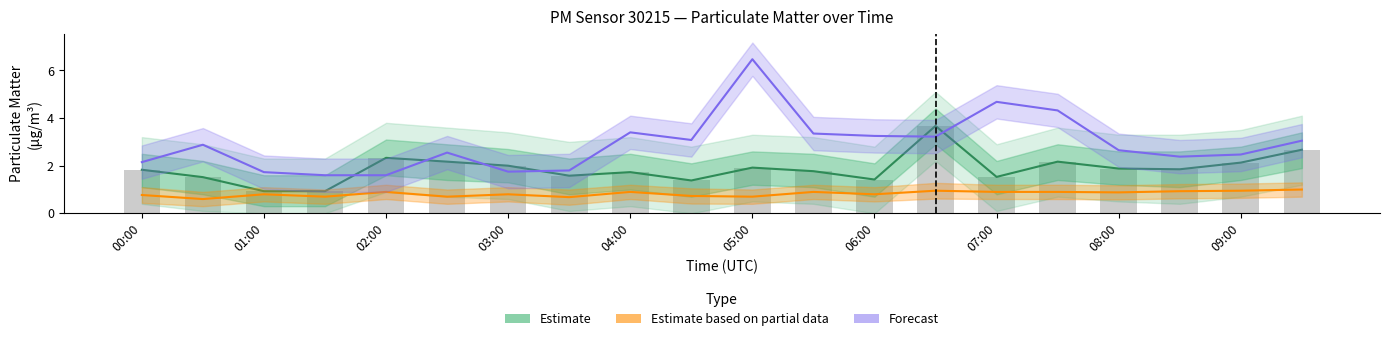

List the series in order of their overall mean, lowest first.

Estimate based on partial data, Estimate, Forecast